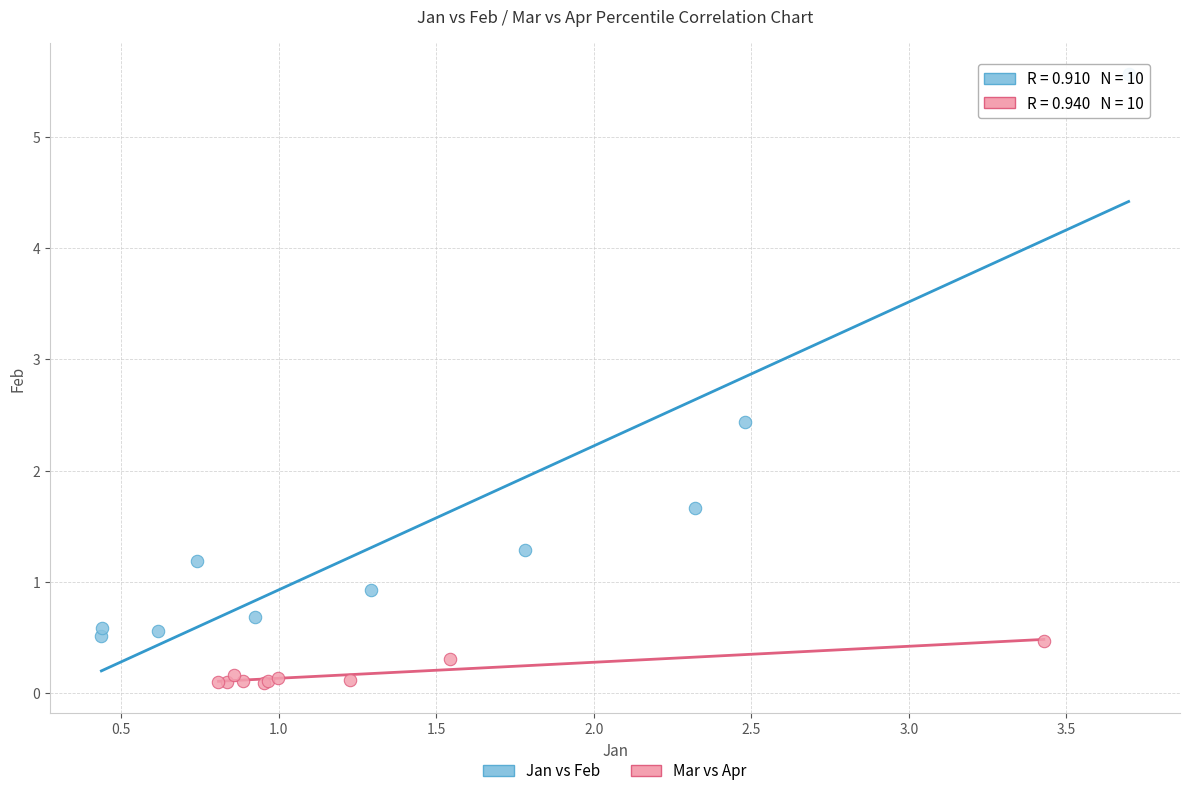

Which series reaches the minimum Y coordinate?

Mar vs Apr